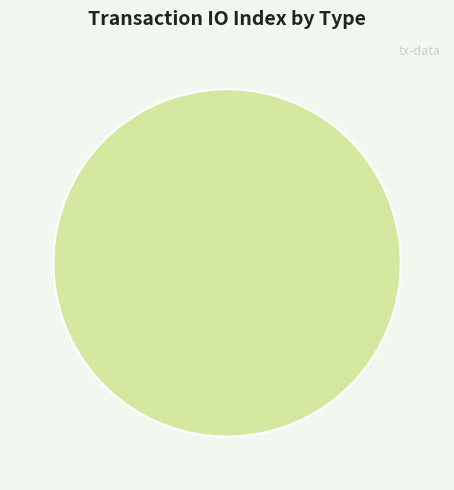

What is the change in value from Ticket (io_index=0) to Regular (io_index=5)?

+5